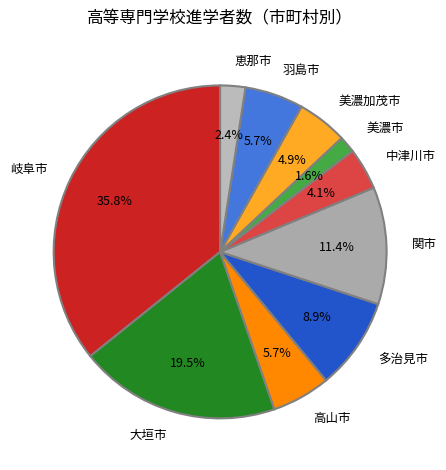

Do 恵那市 and 中津川市 together represent more than half of the pie?

No